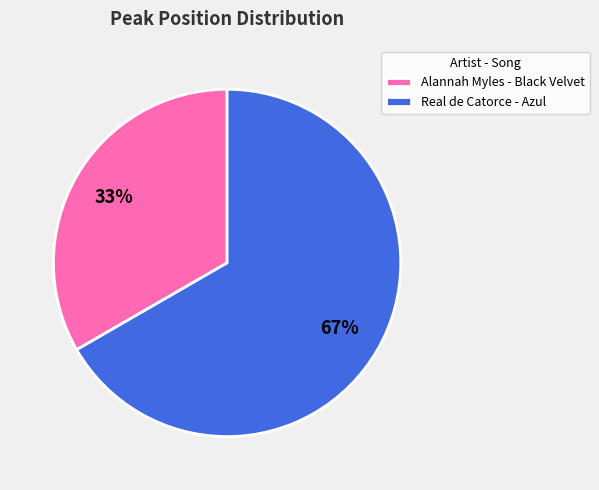

To the nearest percent, what percentage of the pie is Real de Catorce - Azul?

67%